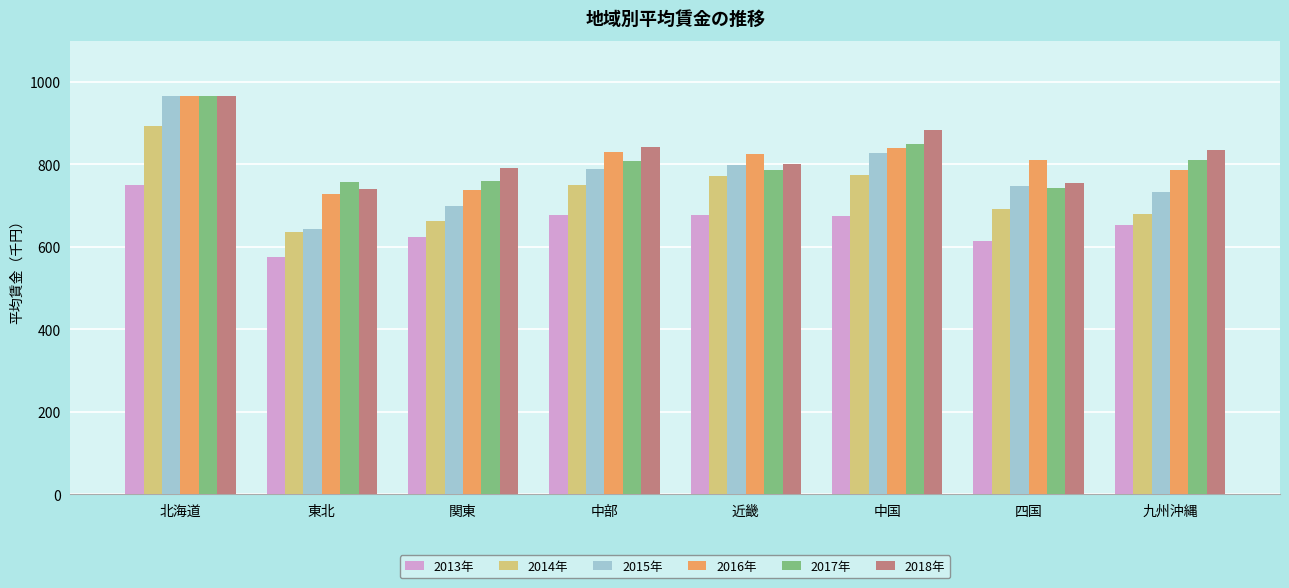

What is the difference between the maximum and minimum values in the 2014年 series?

257.1